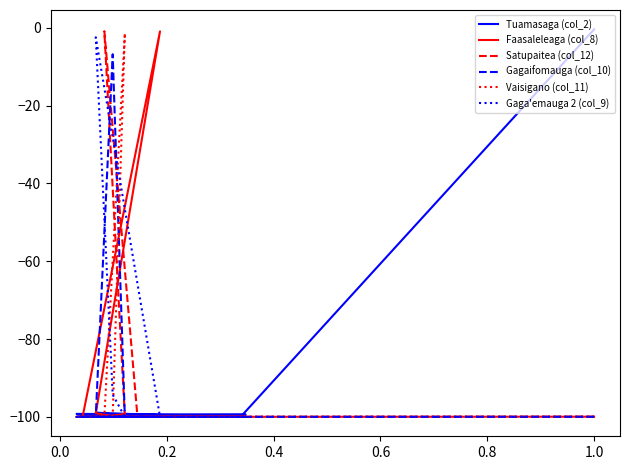

Which series has the largest range (max minus min)?

Tuamasaga (col_2)